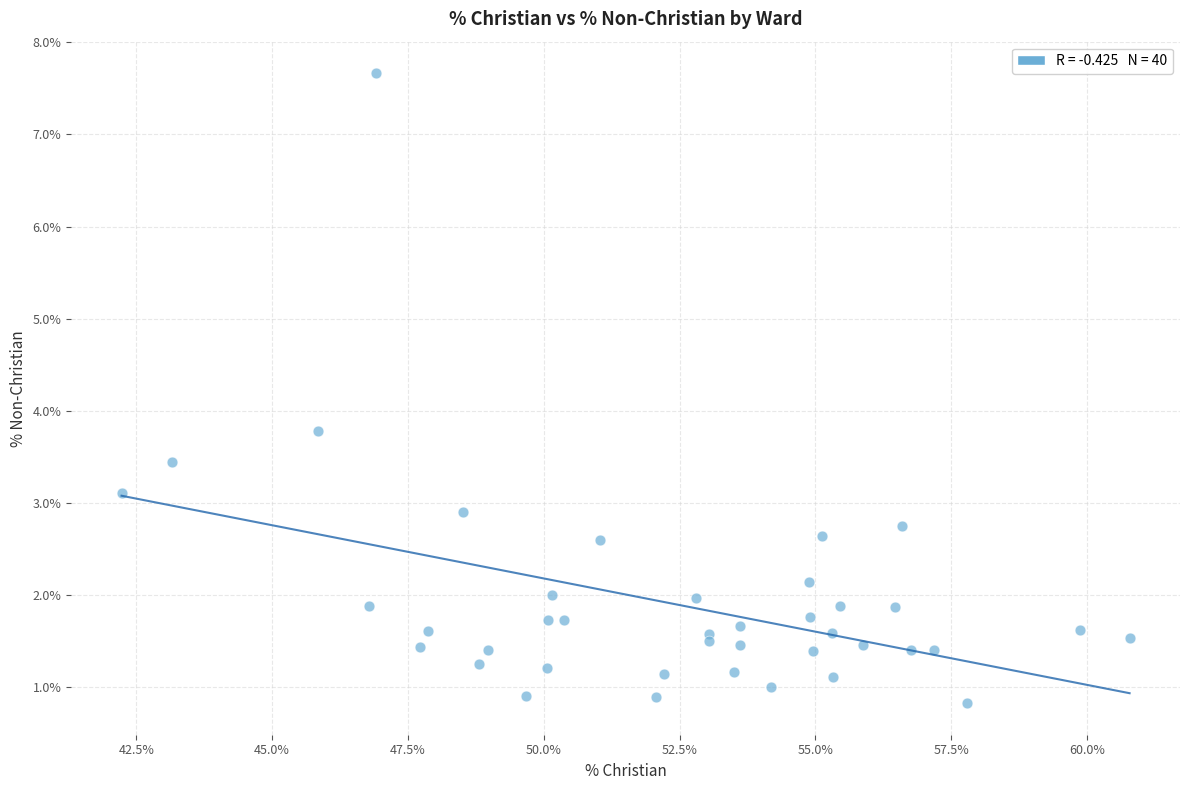

What Y value in the scatter plot is closest to 4?

3.8